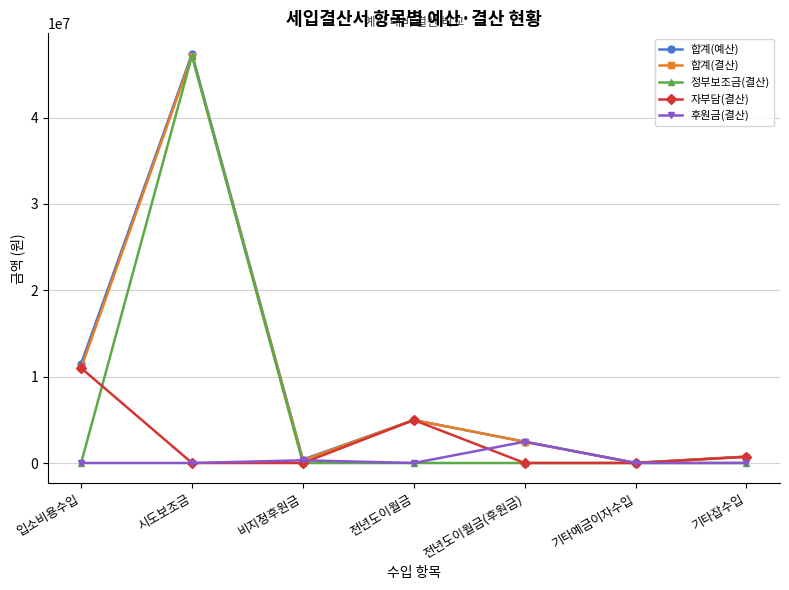

What is the total value across all series at 전년도이월금?

14921020